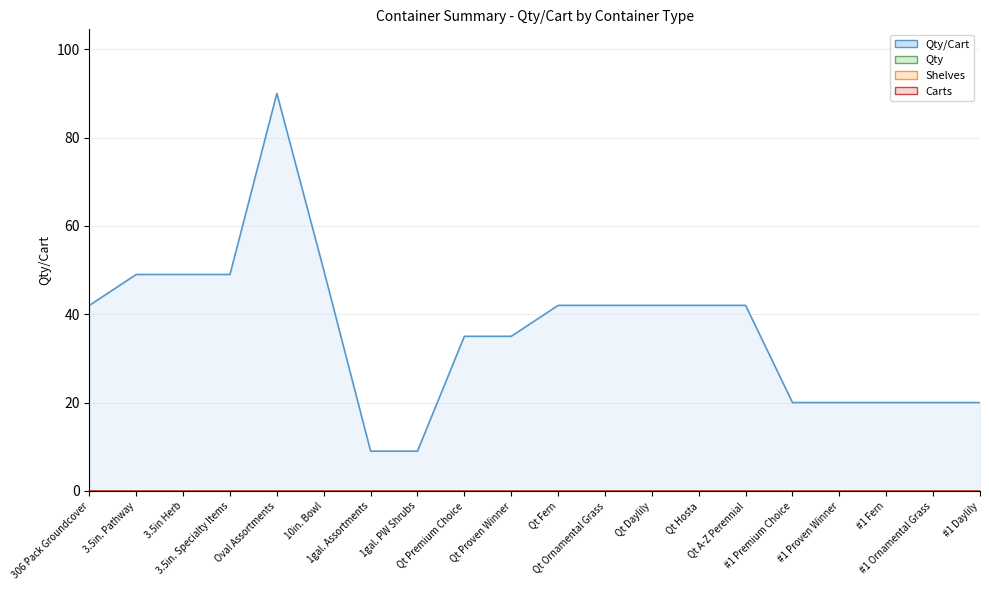

What position from the right is Qt A-Z Perennial?

6